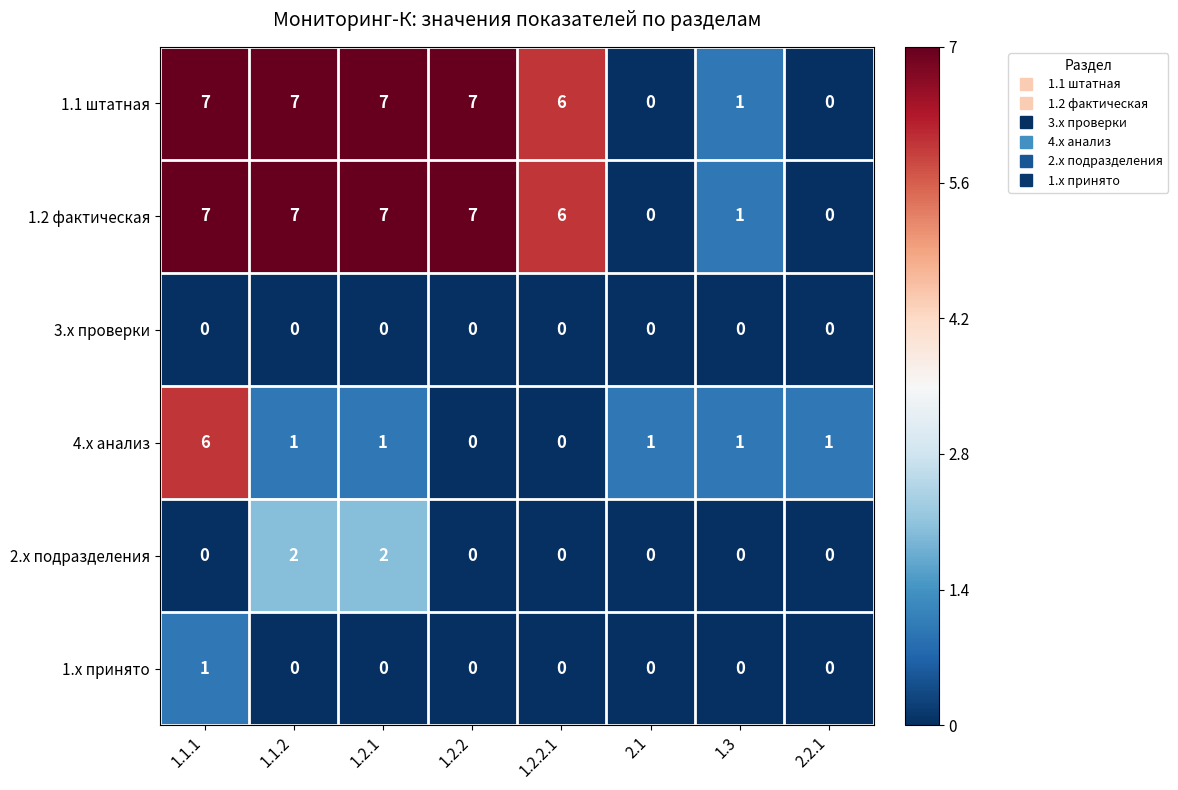

Is the value of 1.1 штатная at 1.2.1 greater than the value of 3.x проверки at 1.1.1?

Yes